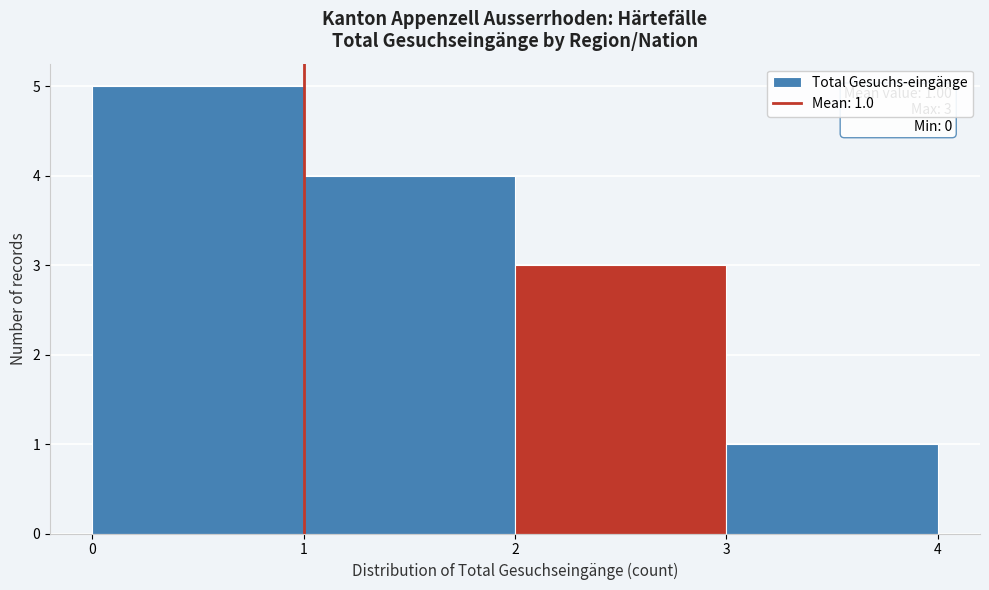

Over which range of the x-axis is the bar tallest?

0 to 1